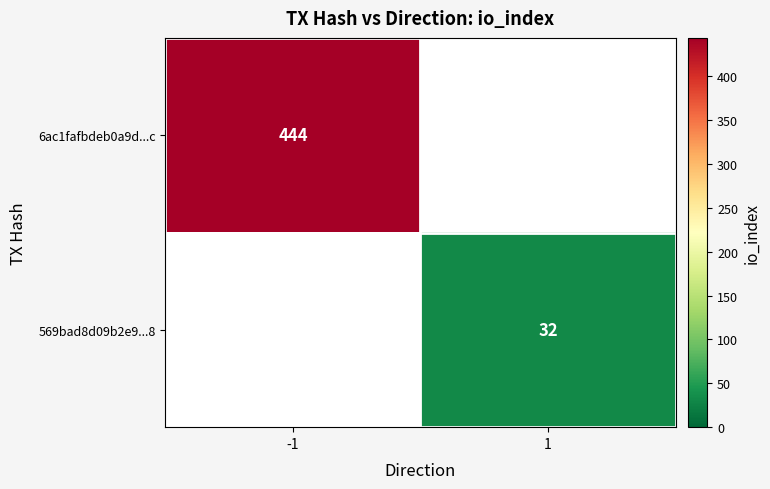

Is it true that 569bad8d09b2e9...8 equals 32 at 1?

True